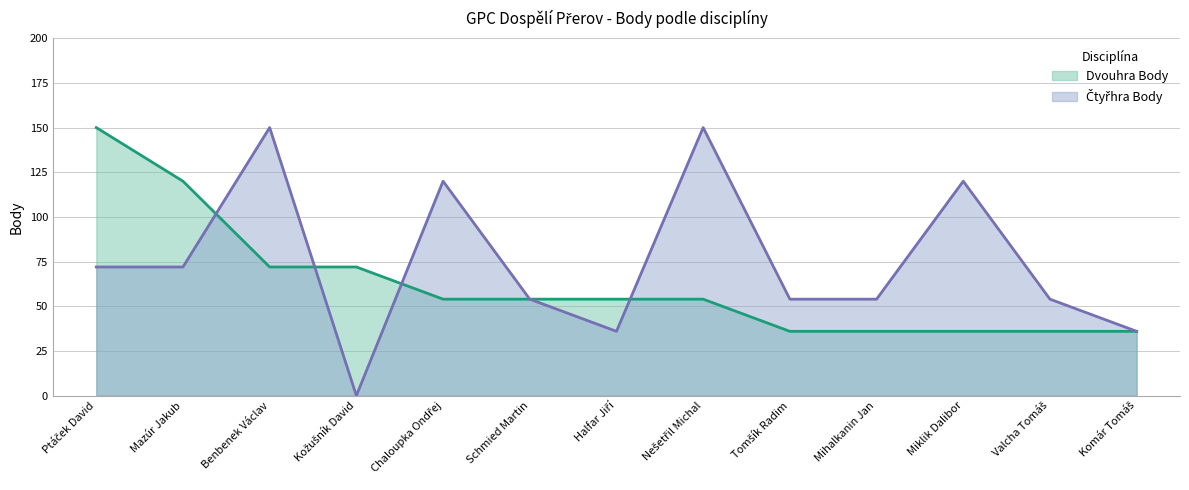

Rank the series by their maximum value, from highest to lowest.

Dvouhra Body, Čtyřhra Body